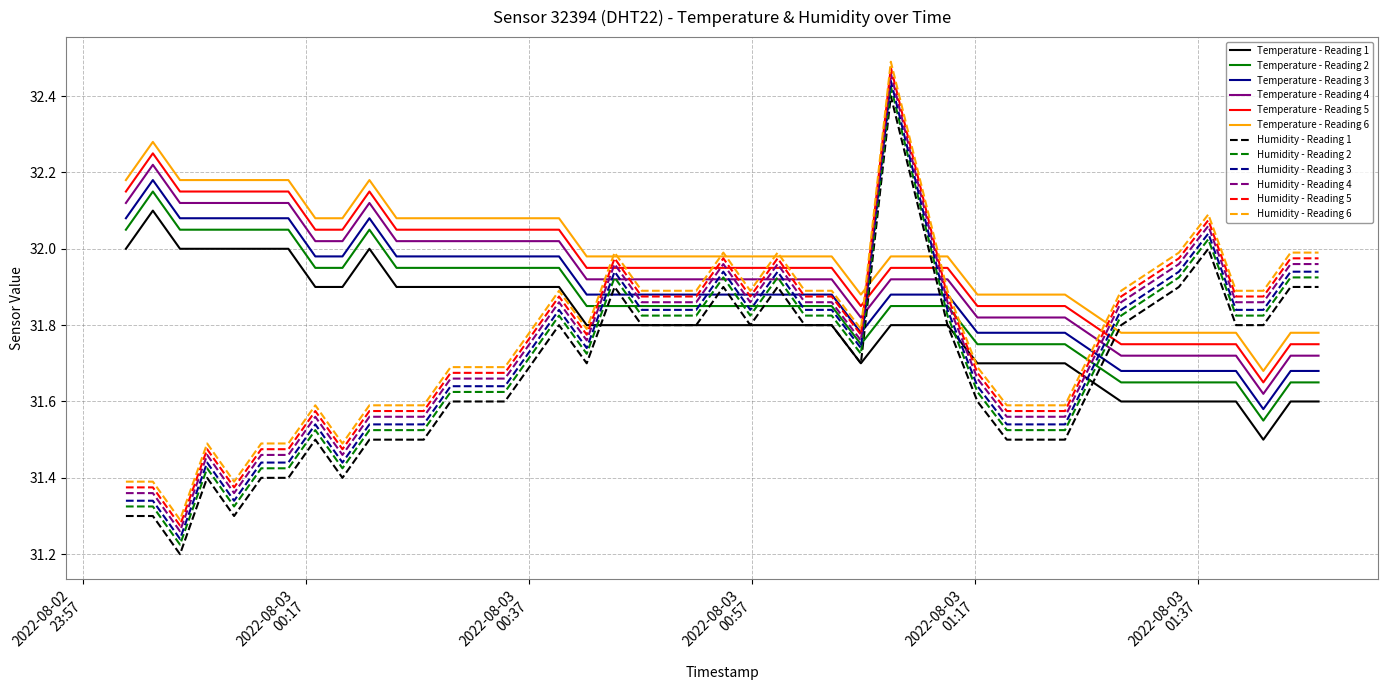

What are all the series names shown in the legend?

Temperature - Reading 1, Temperature - Reading 2, Temperature - Reading 3, Temperature - Reading 4, Temperature - Reading 5, Temperature - Reading 6, Humidity - Reading 1, Humidity - Reading 2, Humidity - Reading 3, Humidity - Reading 4, Humidity - Reading 5, Humidity - Reading 6